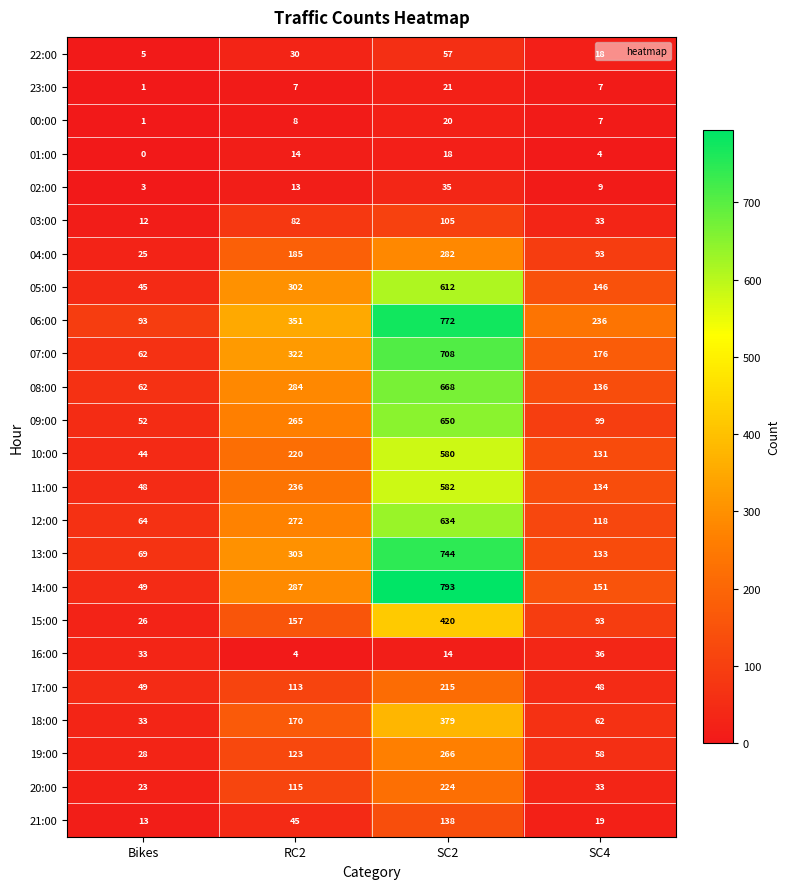

Which series has the largest total across all categories?

06:00